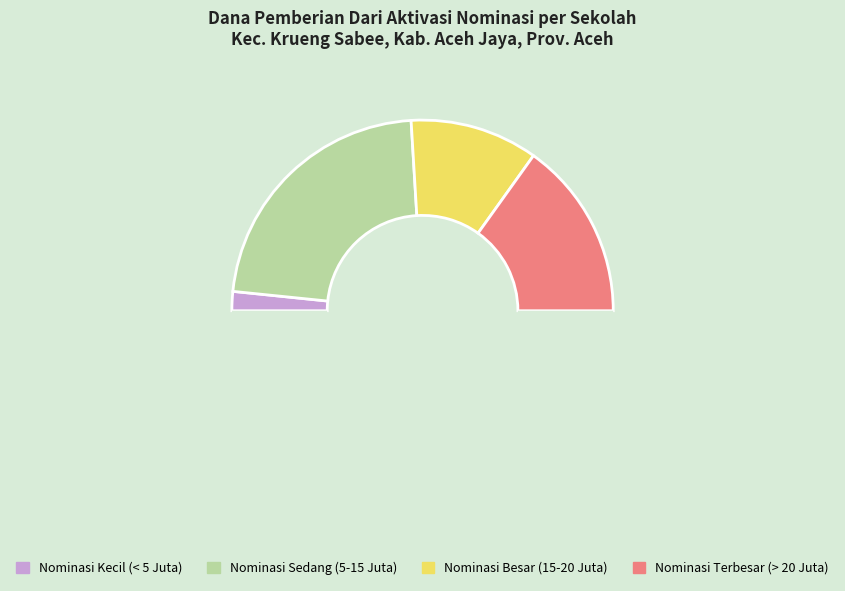

How many slices are in this pie chart?

5